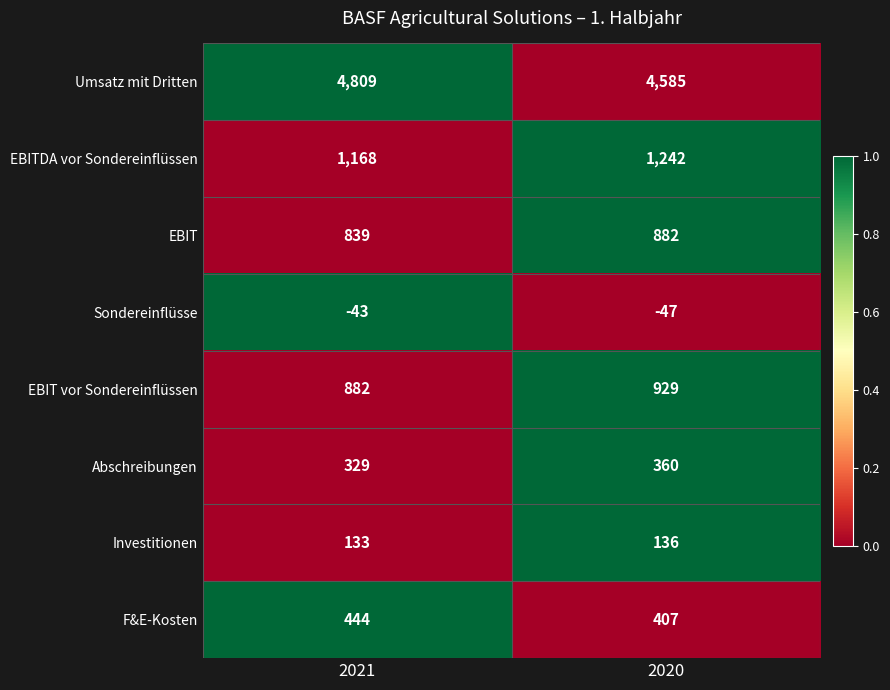

What is the total value across all series at 2021?

8561